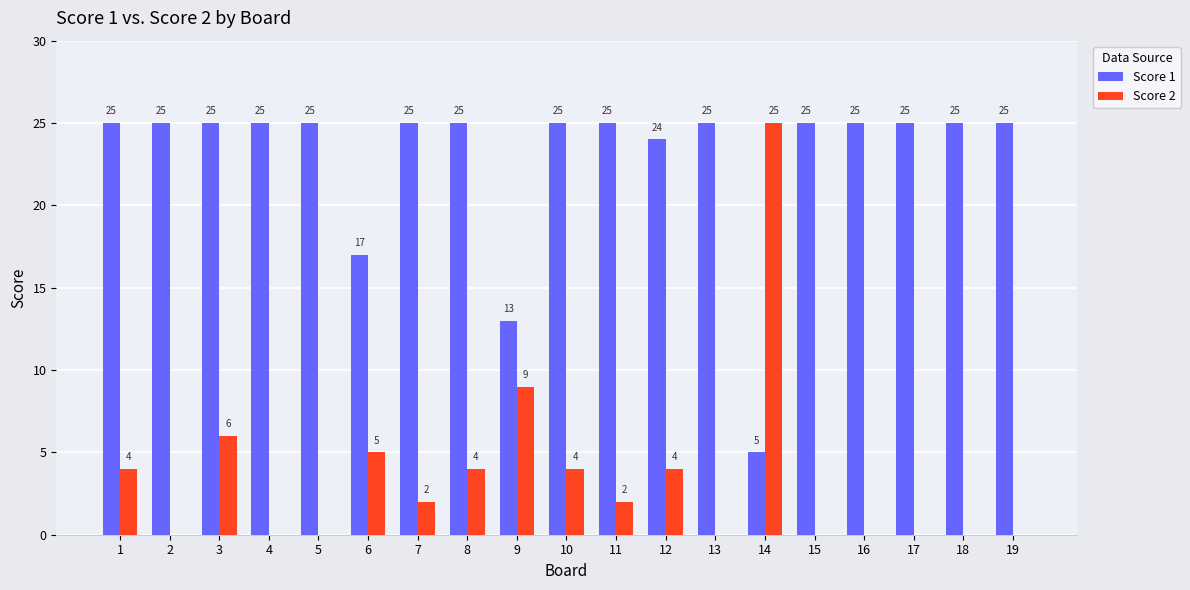

Reading left to right, transcribe all the data shown in this chart.

Score 1: 1=25	2=25	3=25	4=25	5=25	6=17	7=25	8=25	9=13	10=25	11=25	12=24	13=25	14=5	15=25	16=25	17=25	18=25	19=25
Score 2: 1=4	2=0	3=6	4=0	5=0	6=5	7=2	8=4	9=9	10=4	11=2	12=4	13=0	14=25	15=0	16=0	17=0	18=0	19=0